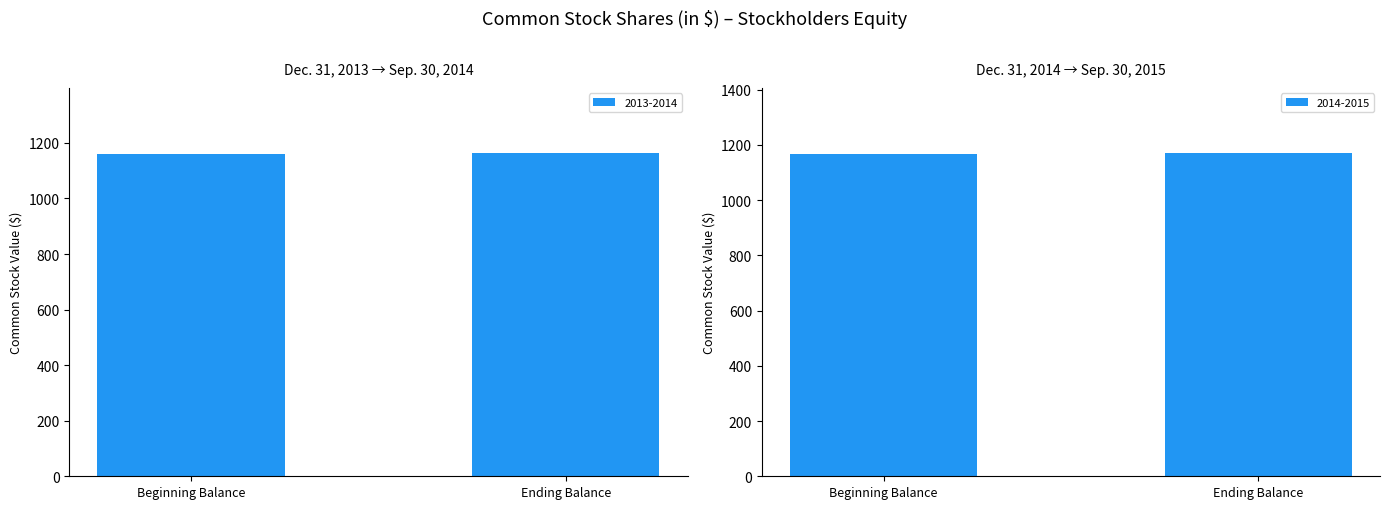

Where is 2014-2015 nearest to the value 1170?

Beginning Balance